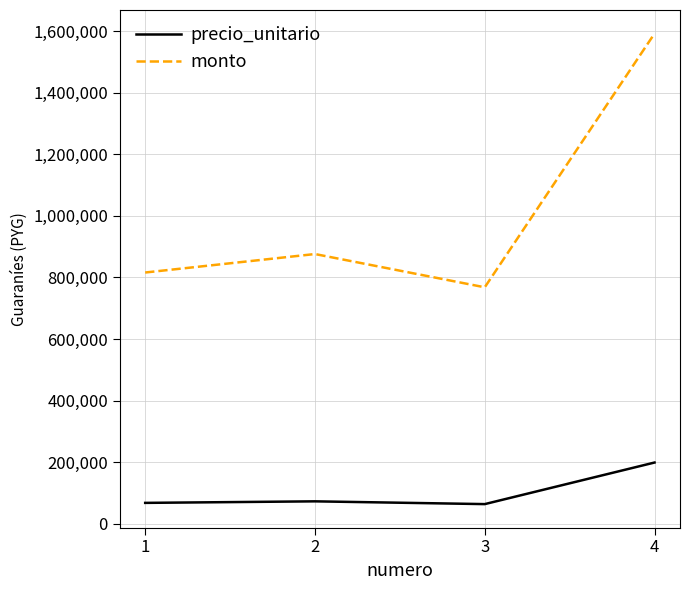

How many lines are shown in the chart?

2